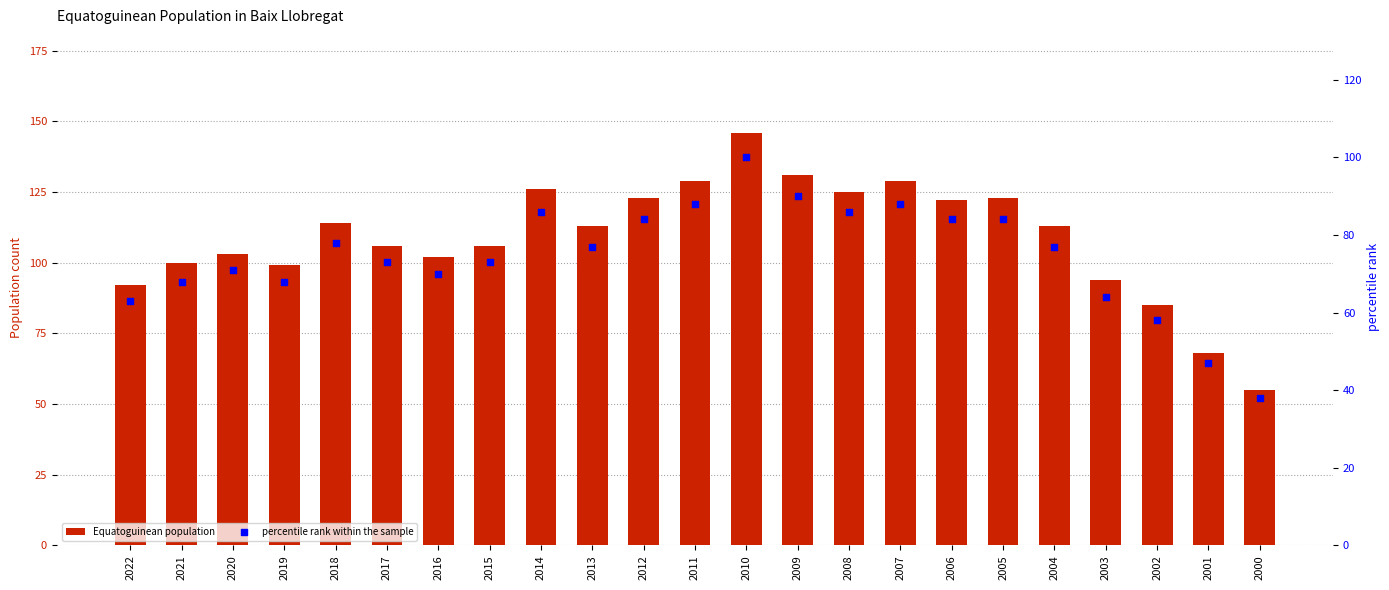

What is the total value across all series at 2018?

192